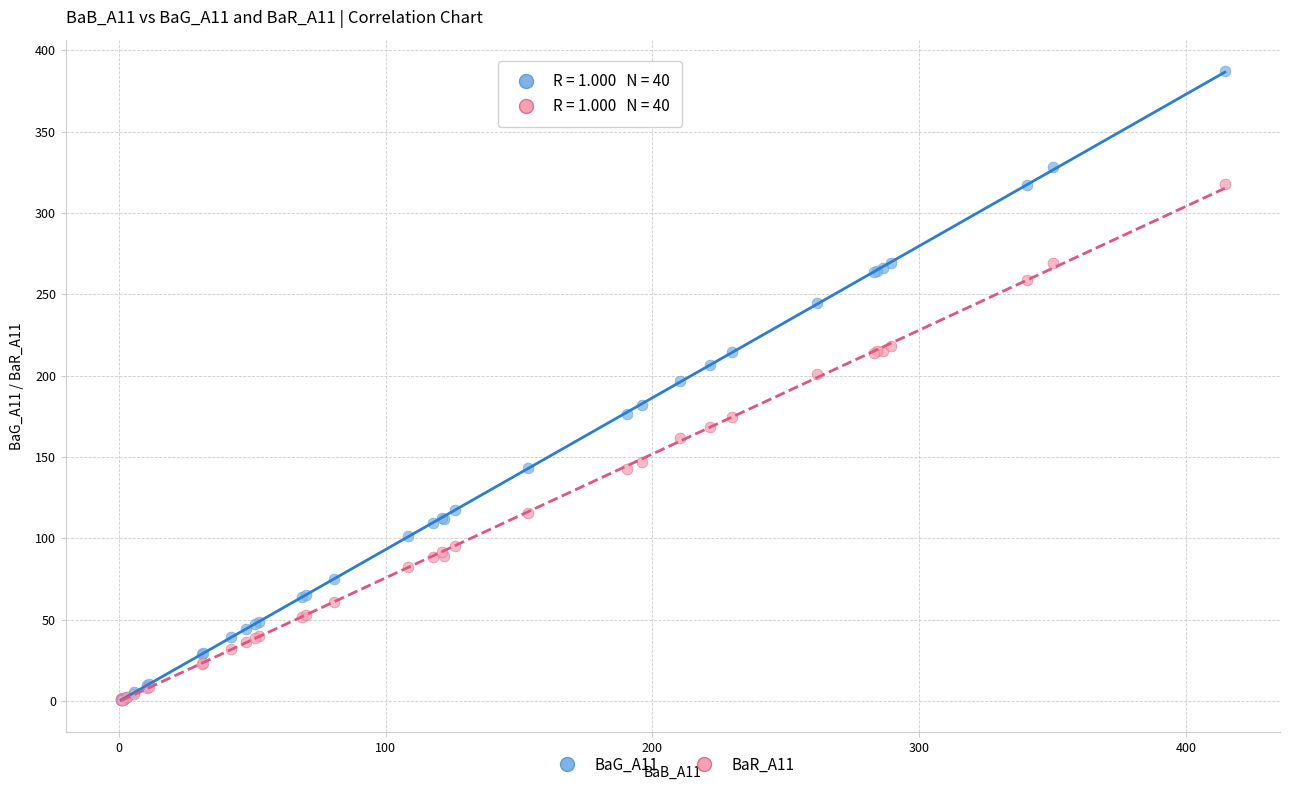

Which series reaches the maximum Y coordinate?

BaG_A11